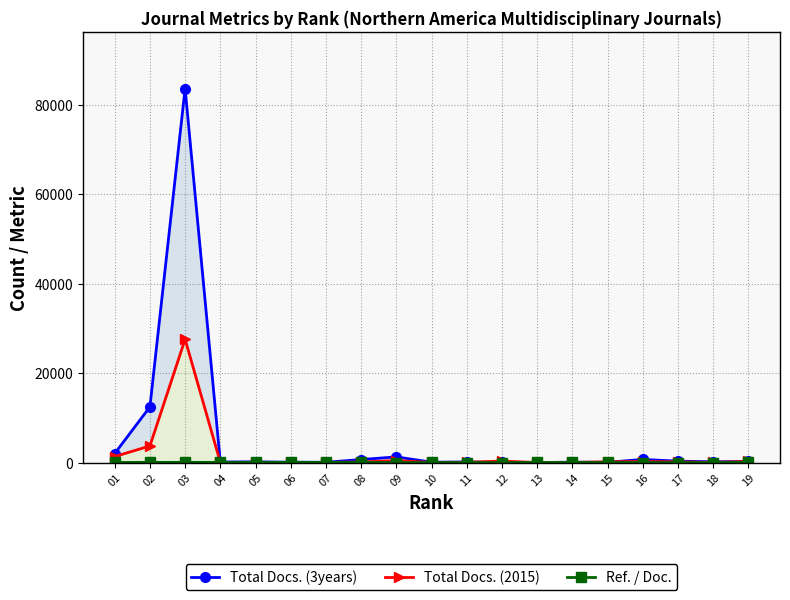

Reading left to right, list all the values displayed in this chart.

Total Docs. (3years): 01=2023	02=12461	03=83705	04=123	05=162	06=77	07=65	08=673	09=1271	10=84	11=131	12=20	13=9	14=86	15=51	16=700	17=312	18=172	19=264
Total Docs. (2015): 01=1336	02=3723	03=27591	04=38	05=54	06=28	07=39	08=121	09=441	10=29	11=58	12=335	13=11	14=26	15=177	16=237	17=156	18=42	19=252
Ref. / Doc.: 01=18	02=42	03=47	04=45	05=38	06=53	07=37	08=27	09=0	10=23	11=1	12=8	13=30	14=16	15=14	16=1	17=0	18=0	19=52